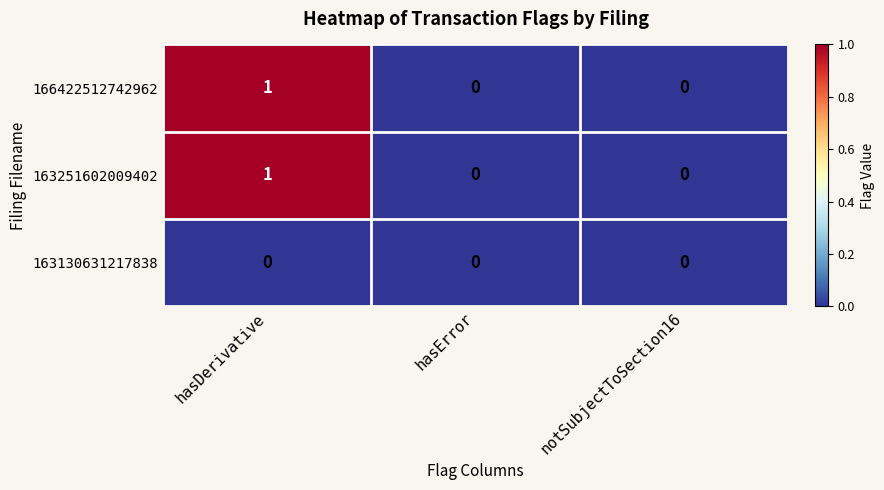

Count the number of data series in this chart.

3